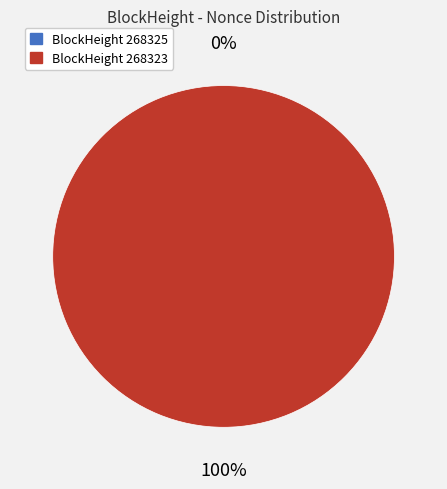

True or false: 268325 accounts for 1% of the total.

False